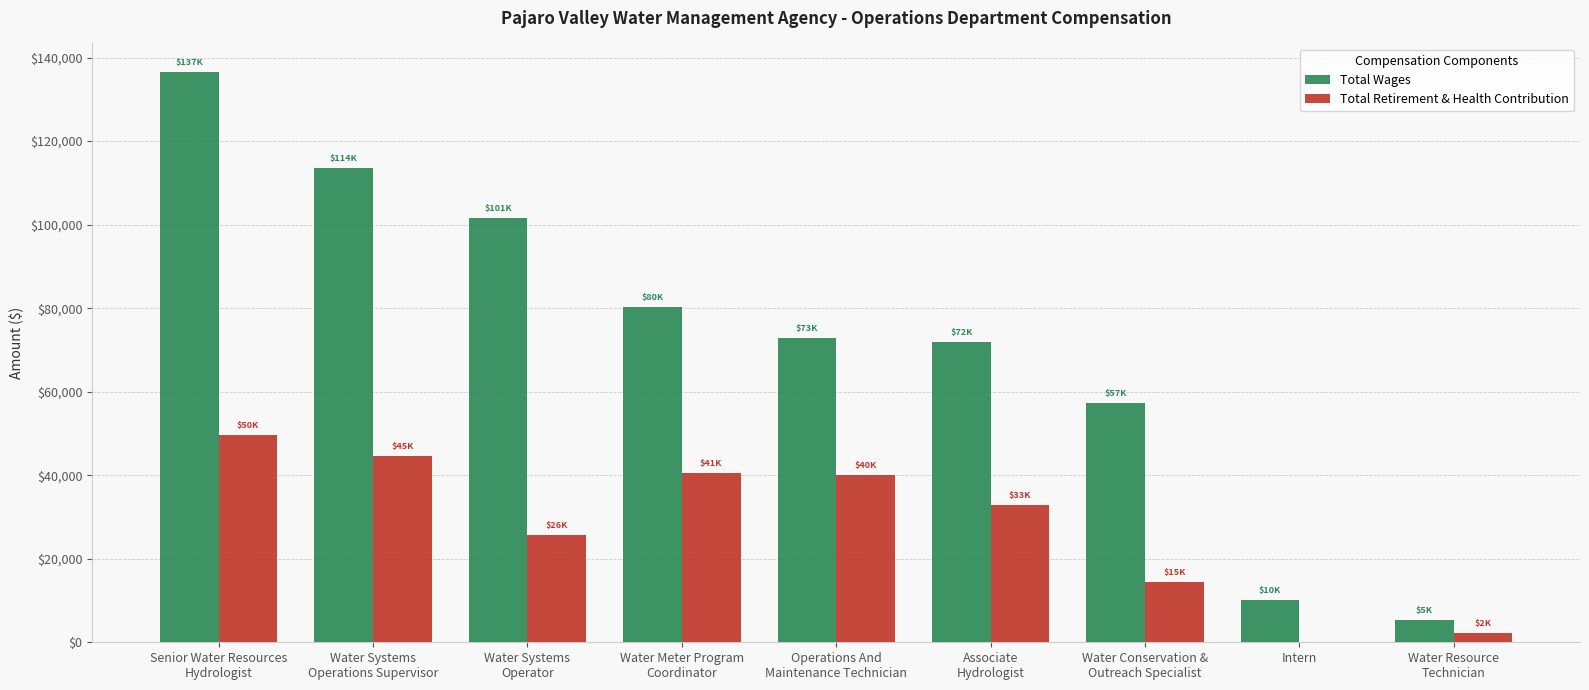

Is it true that Total Wages equals 136552 at Senior Water Resources
Hydrologist?

True